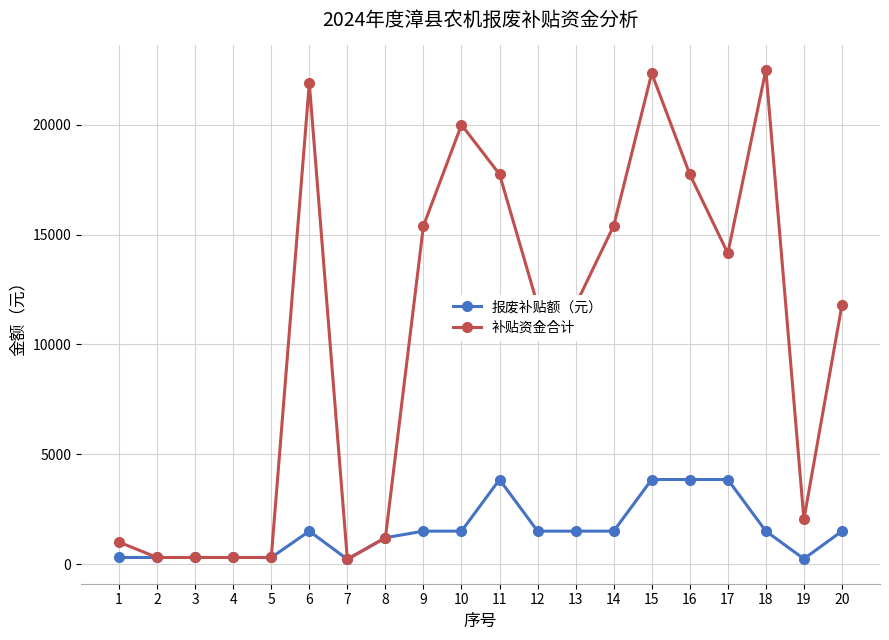

What is the value of the 报废补贴额（元） point at the 8th from the left?

1200